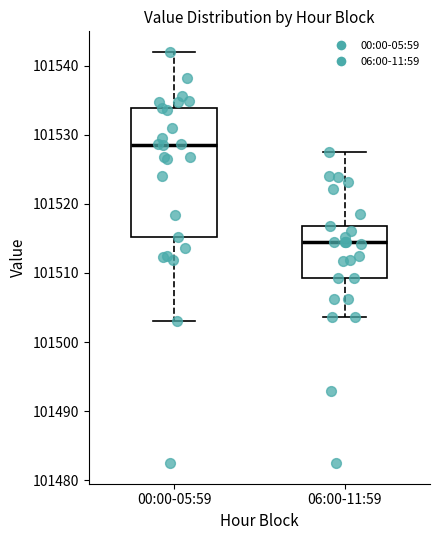

Where does the upper whisker of the box for 06:00-11:59 end on the y-axis? The values are not printed on the chart, so give them approximately, as read against the axis.

101528